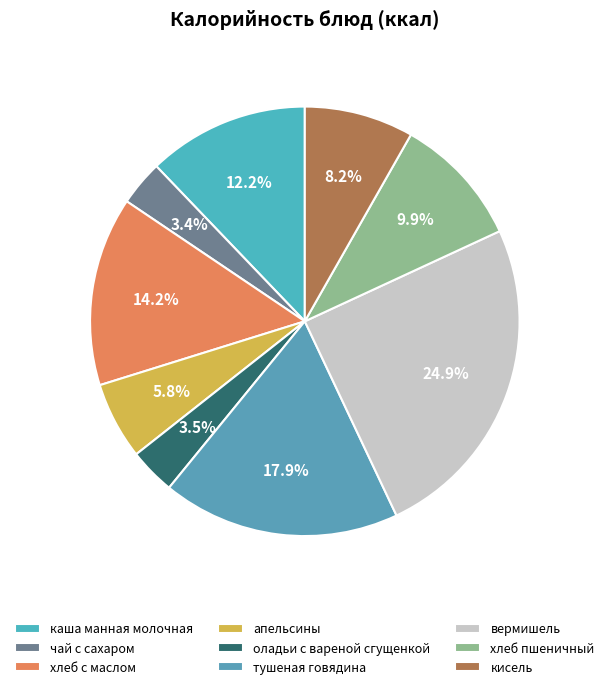

What is the change in value from оладьи с вареной сгущенкой to хлеб пшеничный?

+101.0